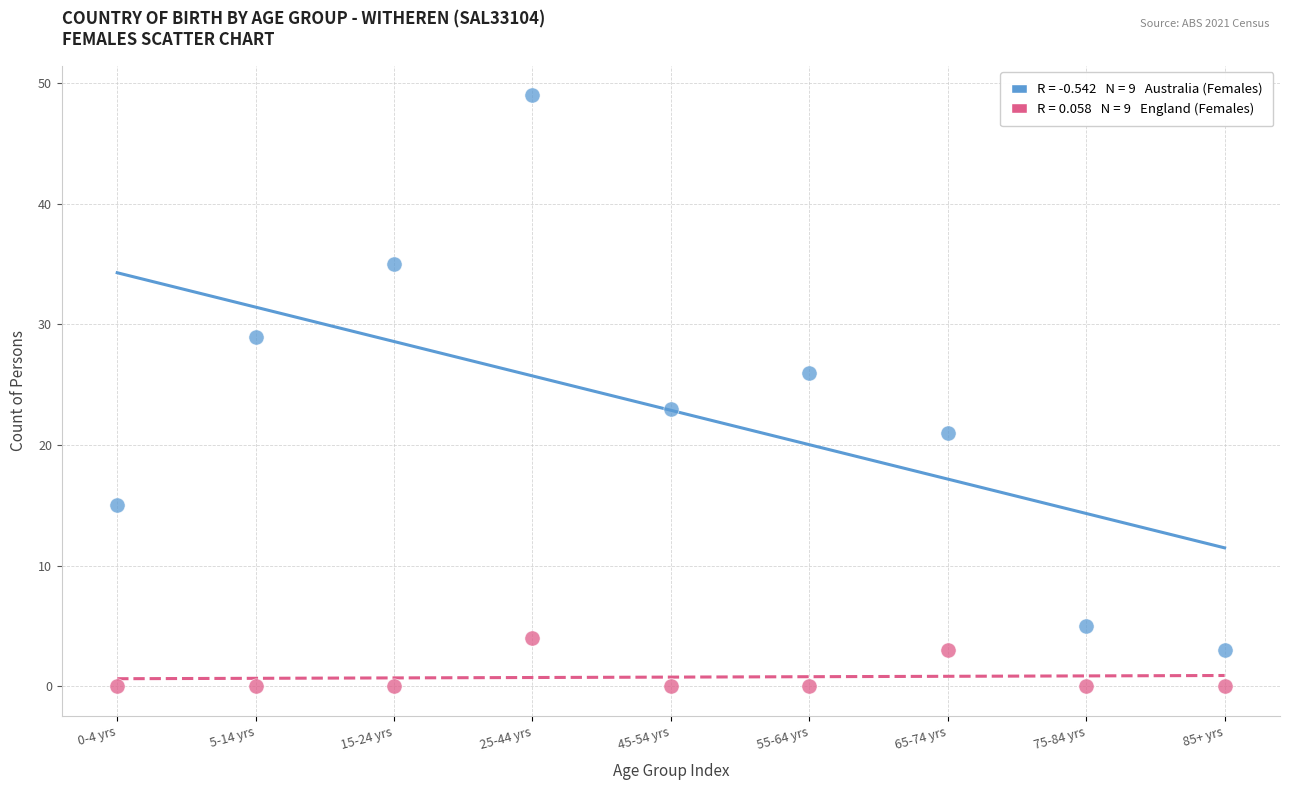

Across all series, what Y value is closest to 24?

23